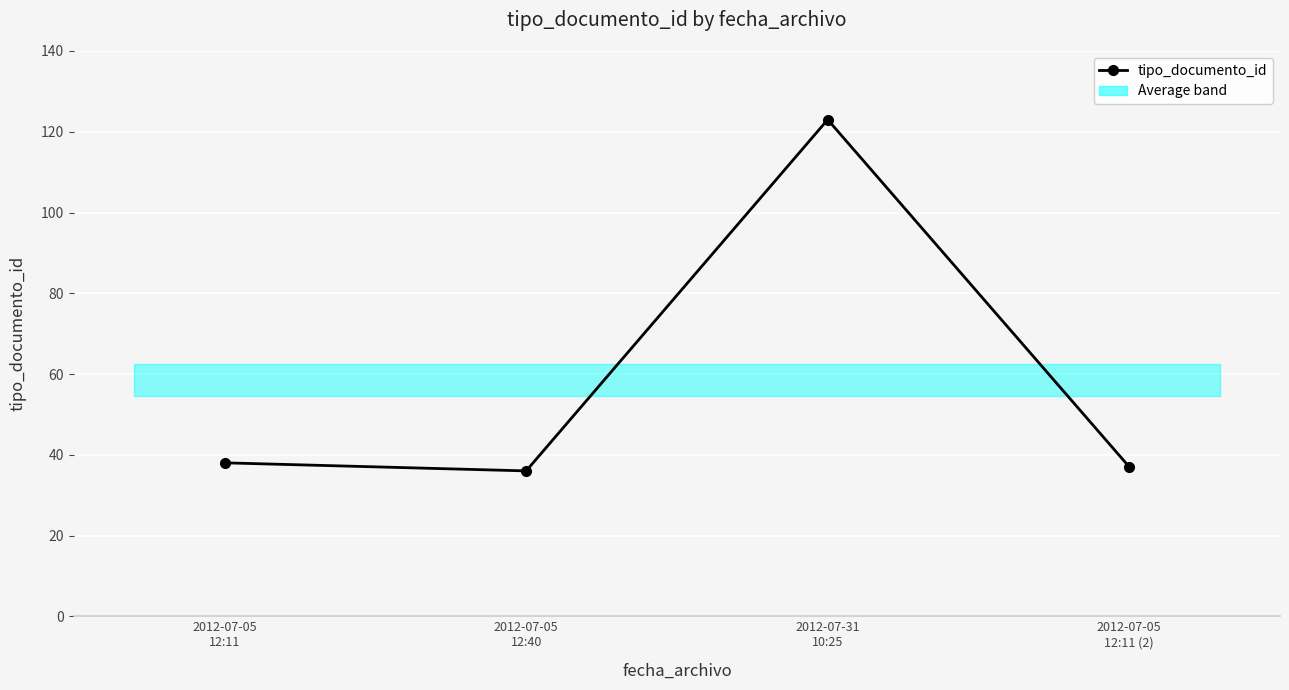

Between 2012-07-31
10:25 and 2012-07-05
12:11 (2), which is larger?

2012-07-31
10:25